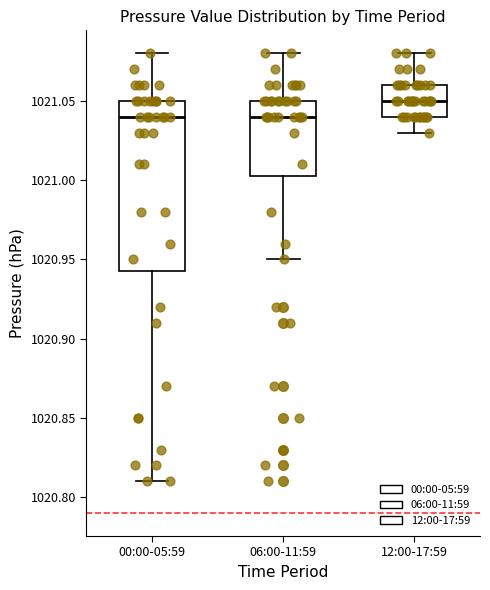

Reading left to right, read every box against the y-axis: the position of its median line, the range the box covers, and the ends of its whiskers. The values are not printed on the chart, so give them approximately, as read against the axis.

00:00-05:59: median 1021.040, box 1020.945 to 1021.050, whiskers 1020.810 to 1021.080
06:00-11:59: median 1021.040, box 1021.005 to 1021.050, whiskers 1020.950 to 1021.080
12:00-17:59: median 1021.050, box 1021.040 to 1021.060, whiskers 1021.030 to 1021.080